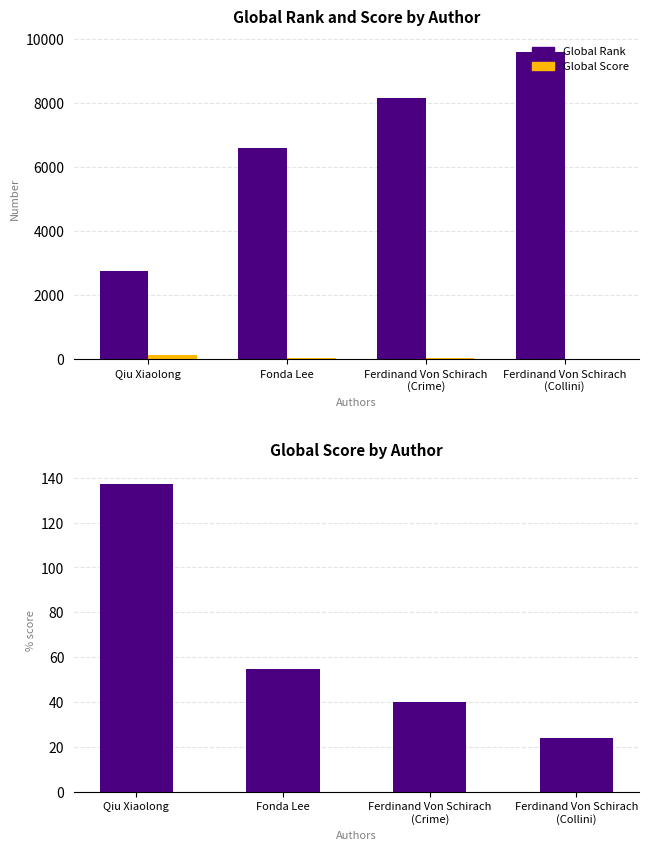

Reading right to left, extract all data points from this chart.

Global Rank: 9607	8164	6596	2754
Global Score: 24	40	55	137